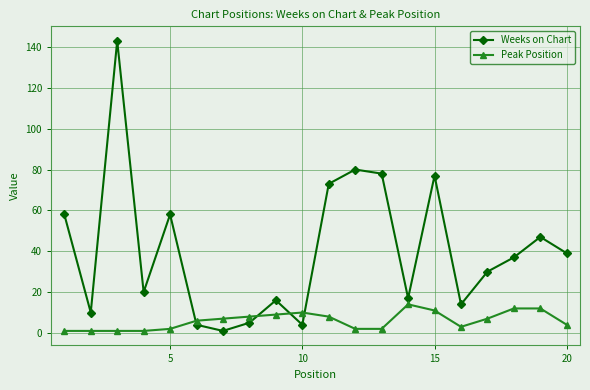

After their last crossing, which series has the higher values: Peak Position or Weeks on Chart?

Weeks on Chart